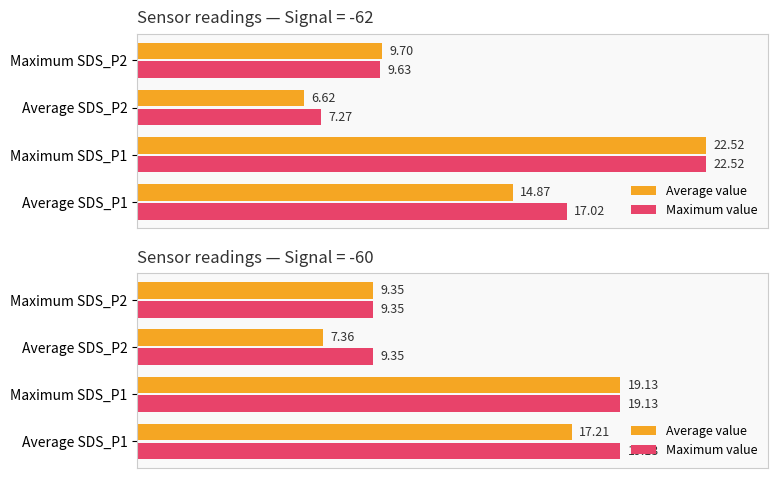

At Average SDS_P2, list the series in order from smallest to largest.

Average value, Maximum value